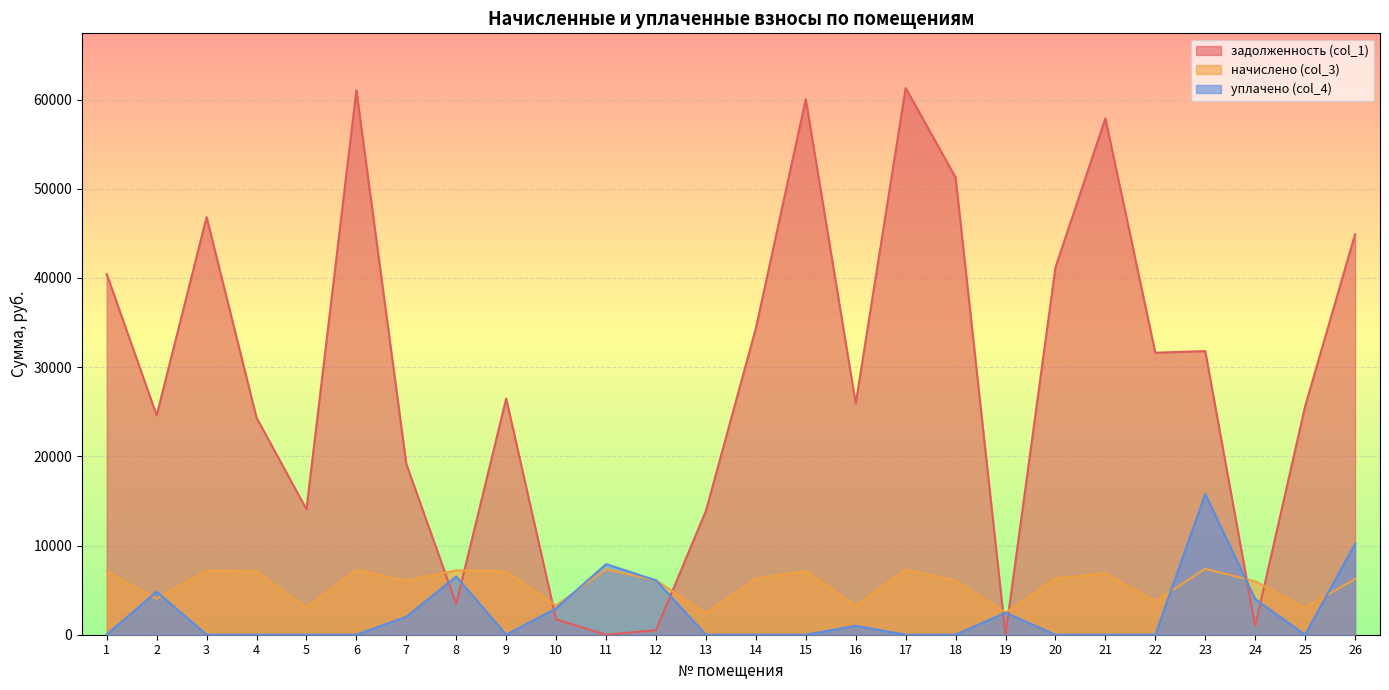

What is the total value across all series at 16?

30184.5